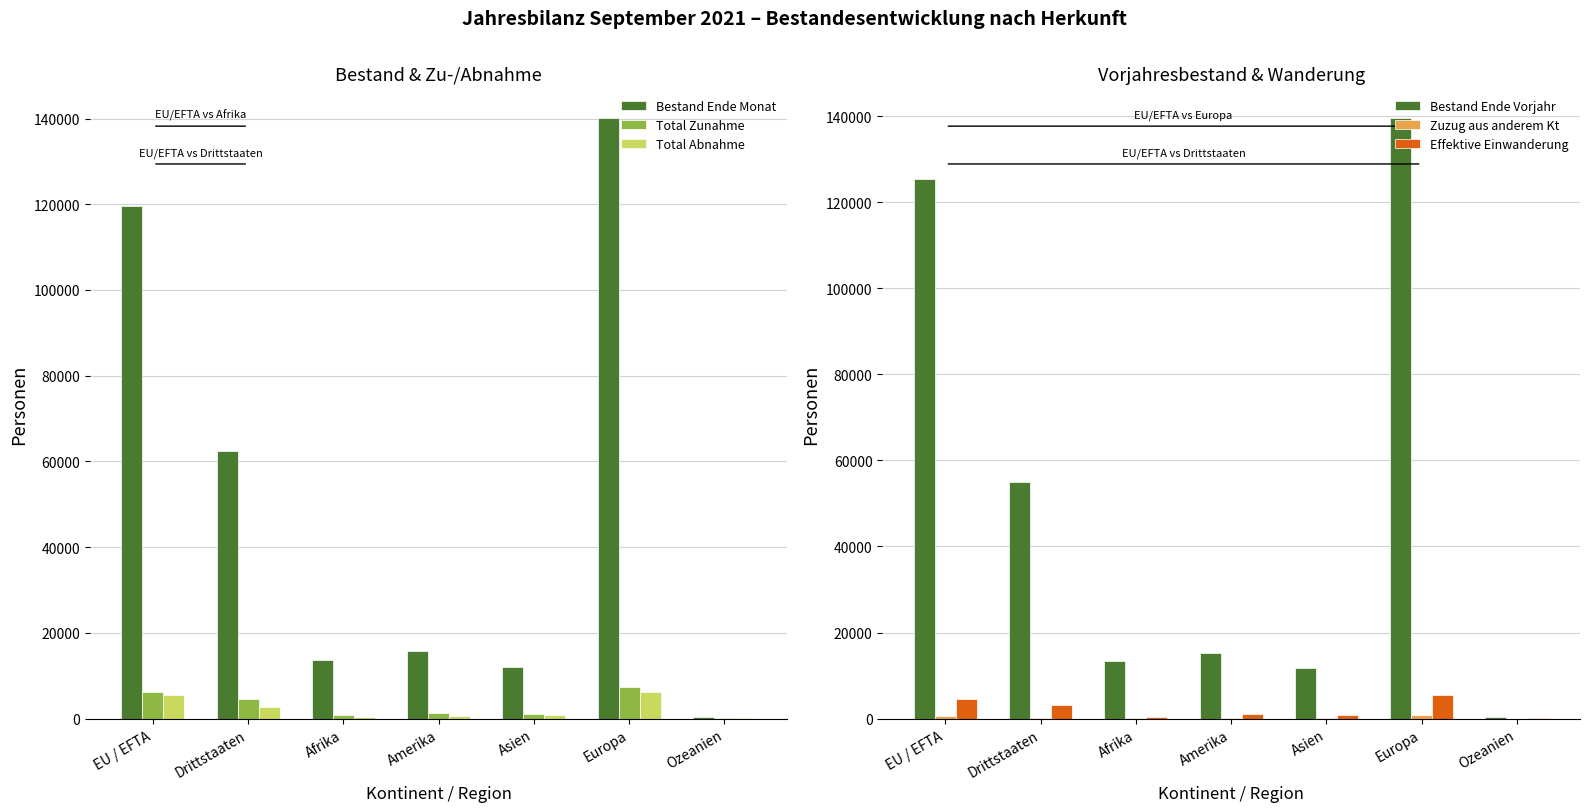

At which category is the sum across all series the highest?

Europa